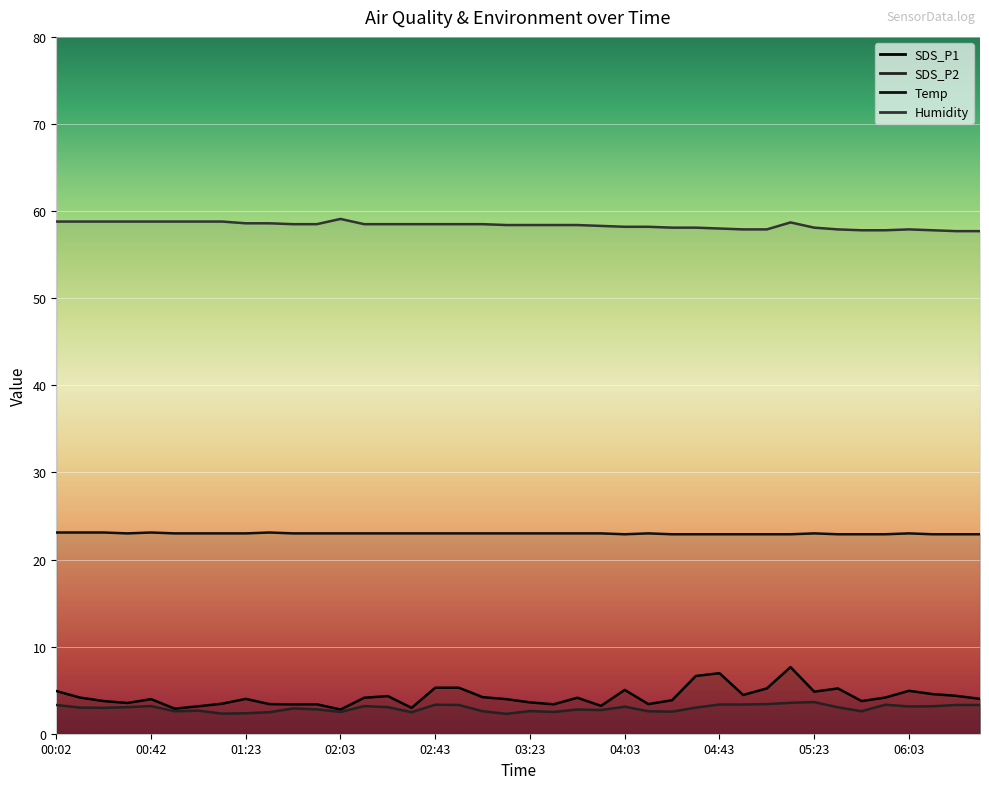

True or false: Temp has a value of 15.9 at 02:33.

False